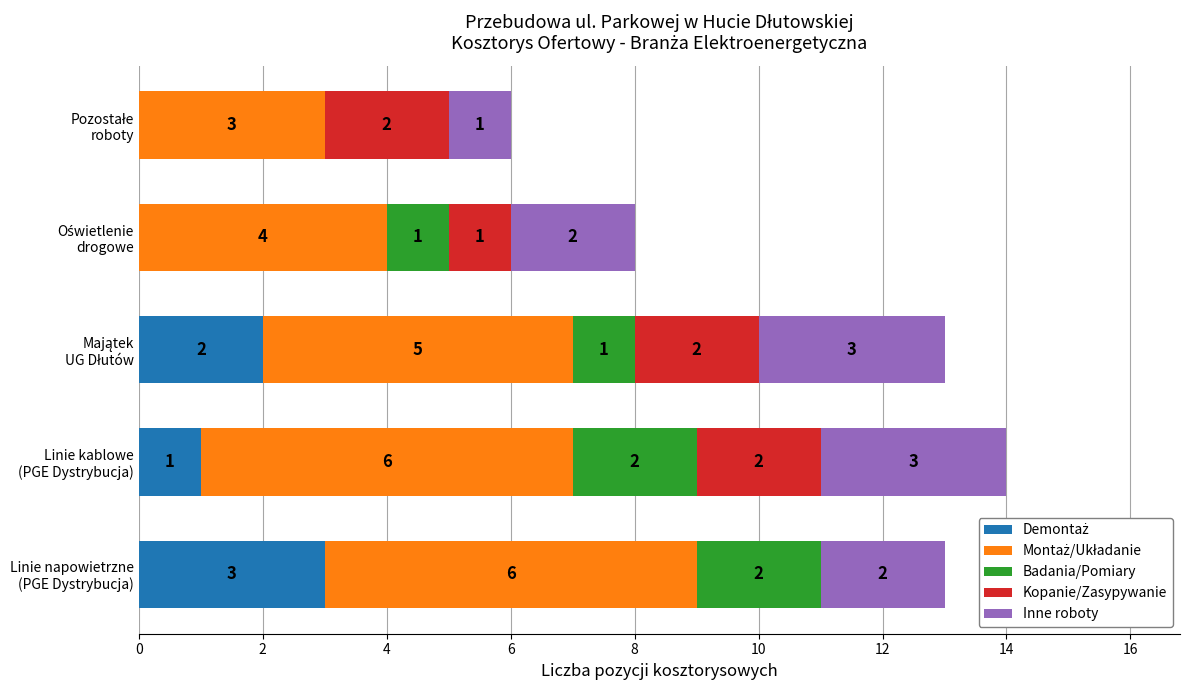

How many distinct data groups are displayed?

5